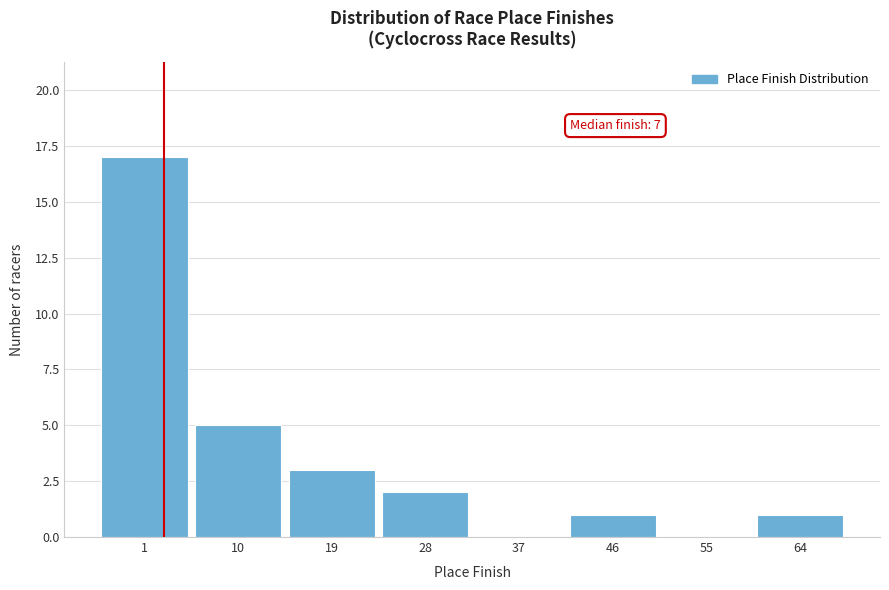

Reading right to left, transcribe all the data shown in this chart.

64=1	55=0	46=1	37=0	28=2	19=3	10=5	1=17